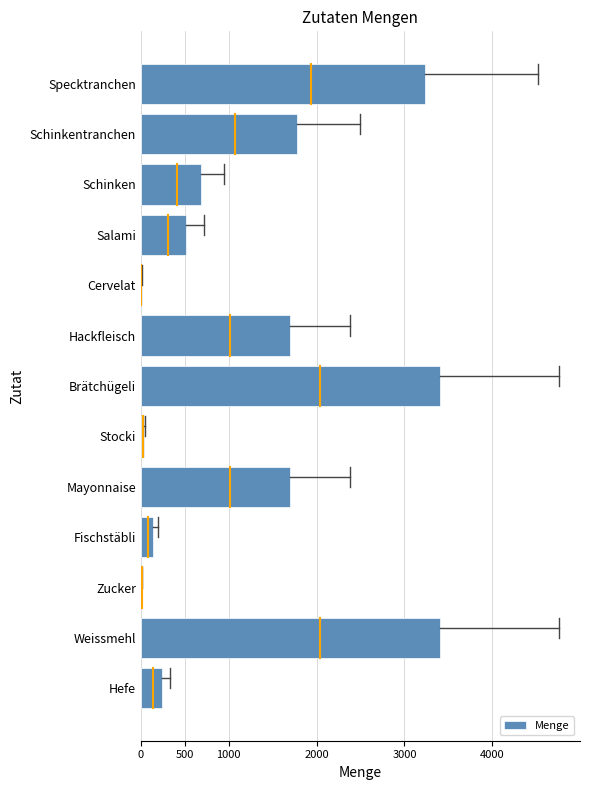

What is the approximate value at Specktranchen?

3230.0